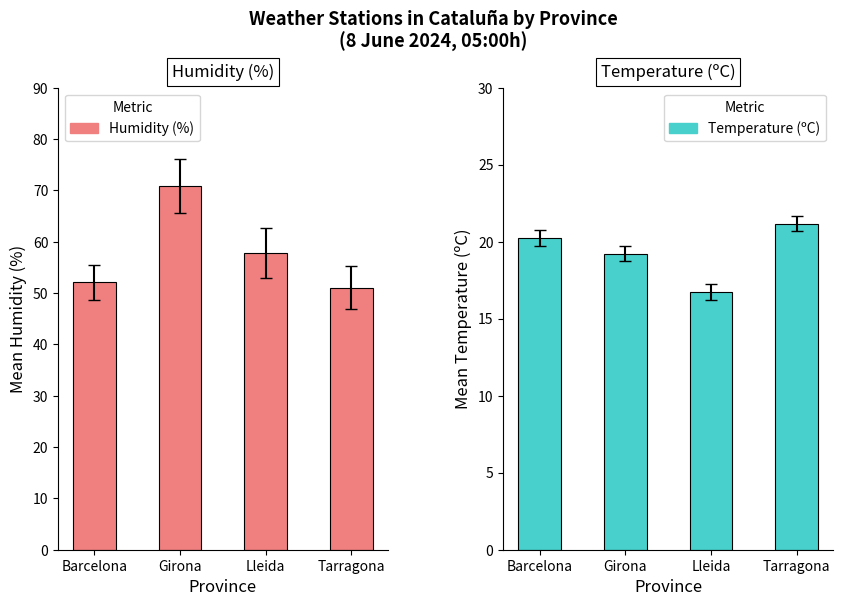

The value of Temperature (ºC) at Lleida is 16.7. True or false?

True